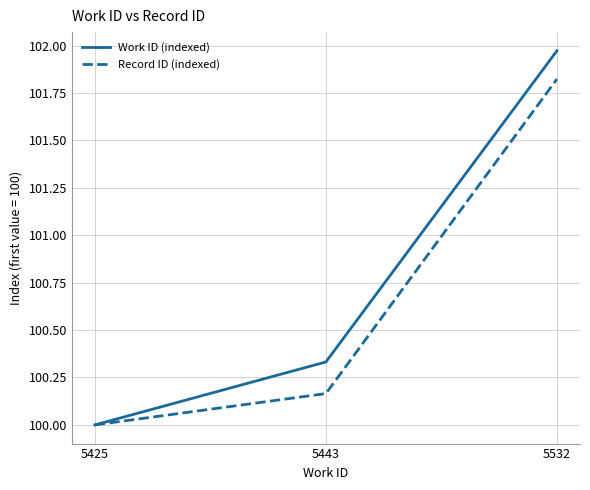

True or false: Record ID (indexed) has a value of 52.0 at 5425.

False